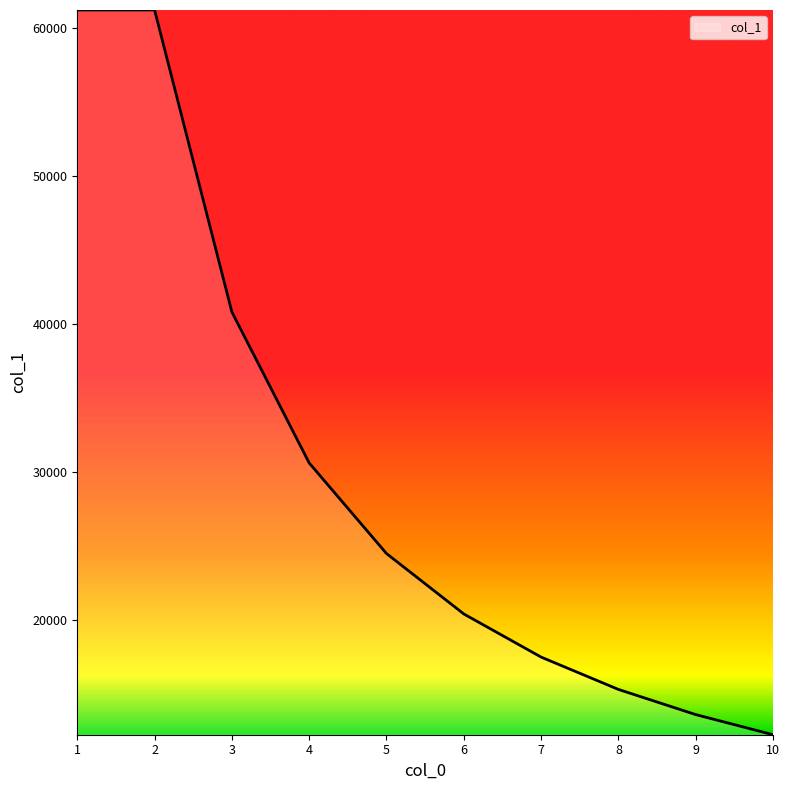

The value at 4 is 50471.9. True or false?

False